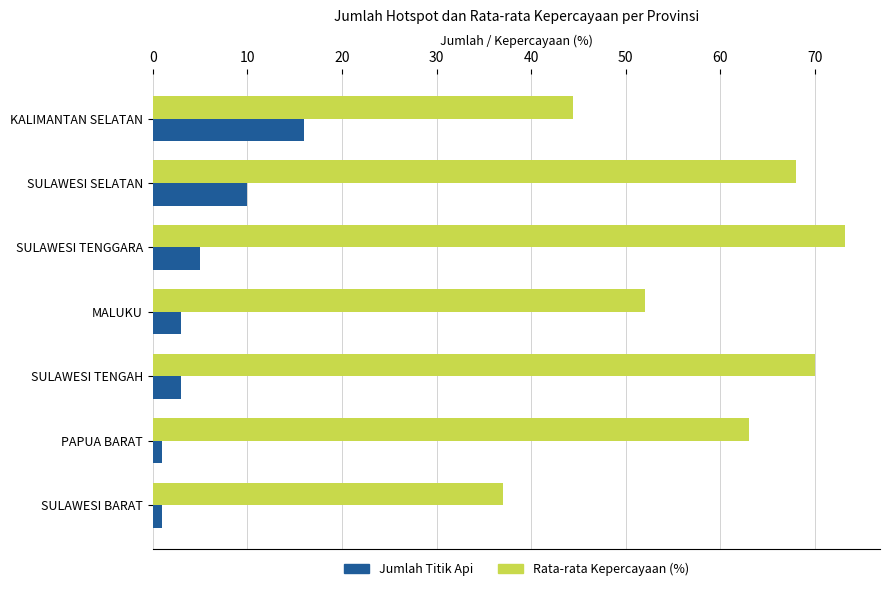

Is the value of Jumlah Titik Api at SULAWESI TENGAH greater than the value of Rata-rata Kepercayaan (%) at MALUKU?

No